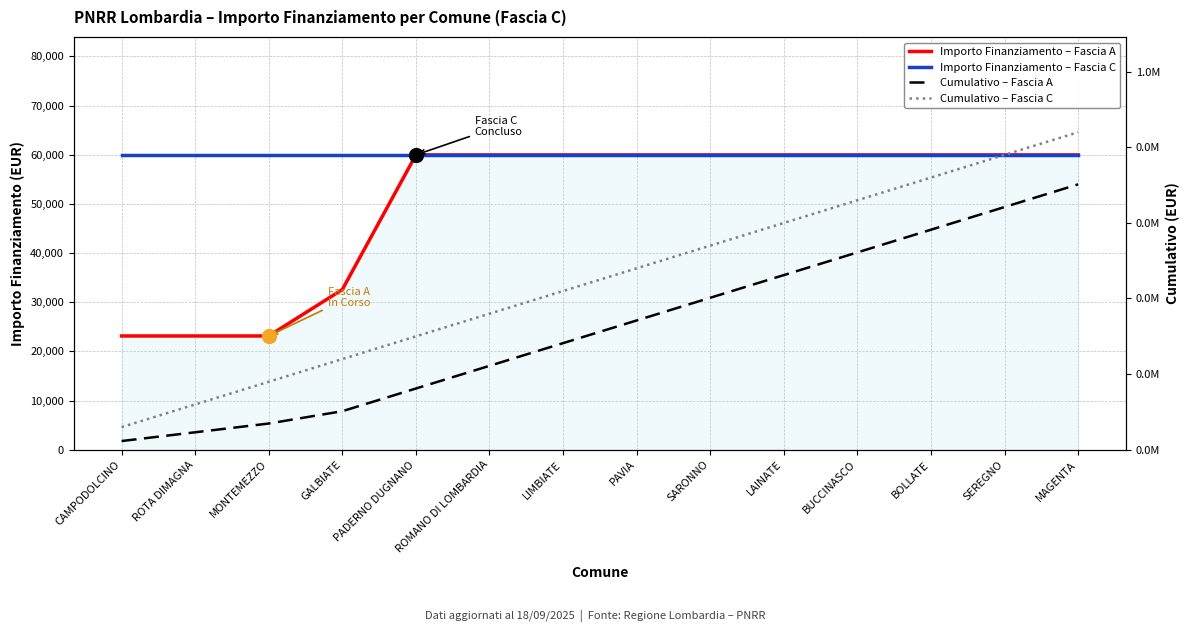

At how many categories does at least one series exceed 600864?

4